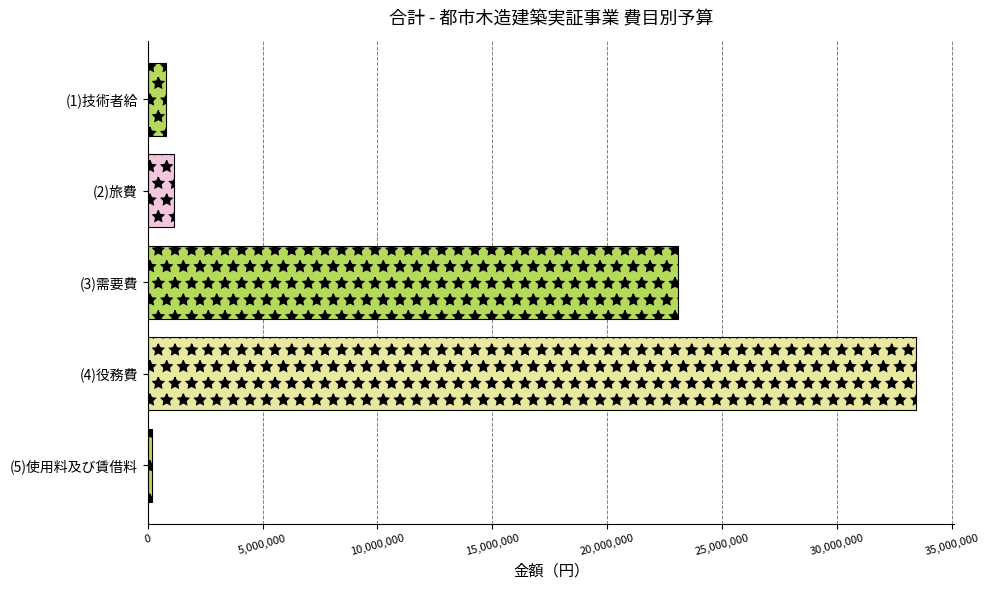

Which has a higher value, (4)役務費 or (3)需要費?

(4)役務費